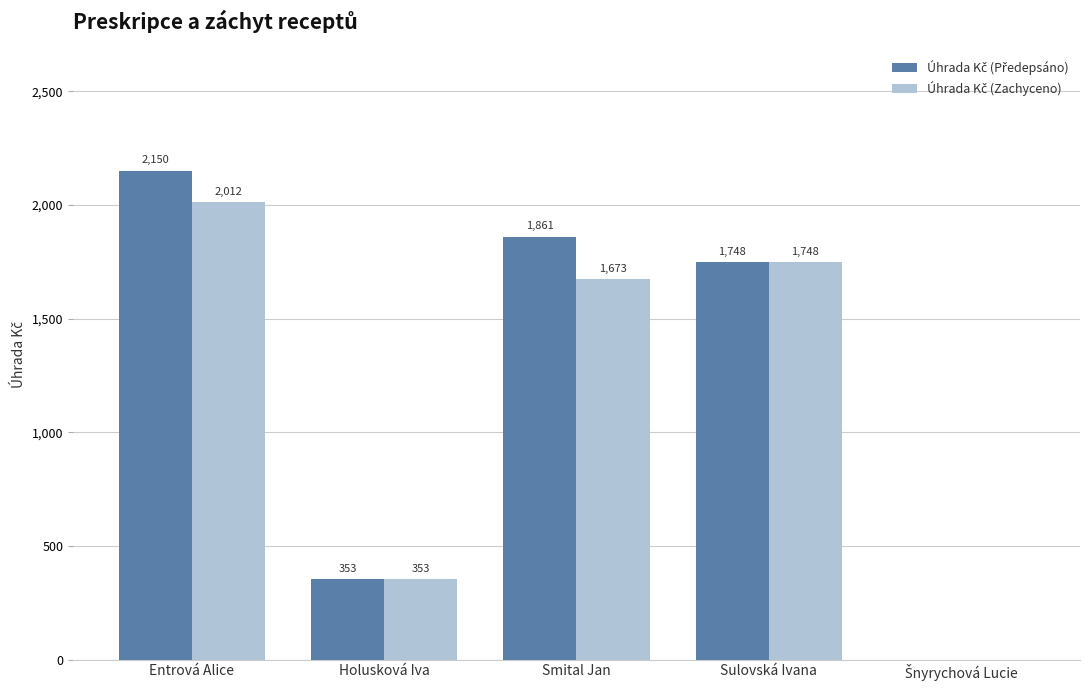

At which category is the sum across all series the highest?

Entrová Alice